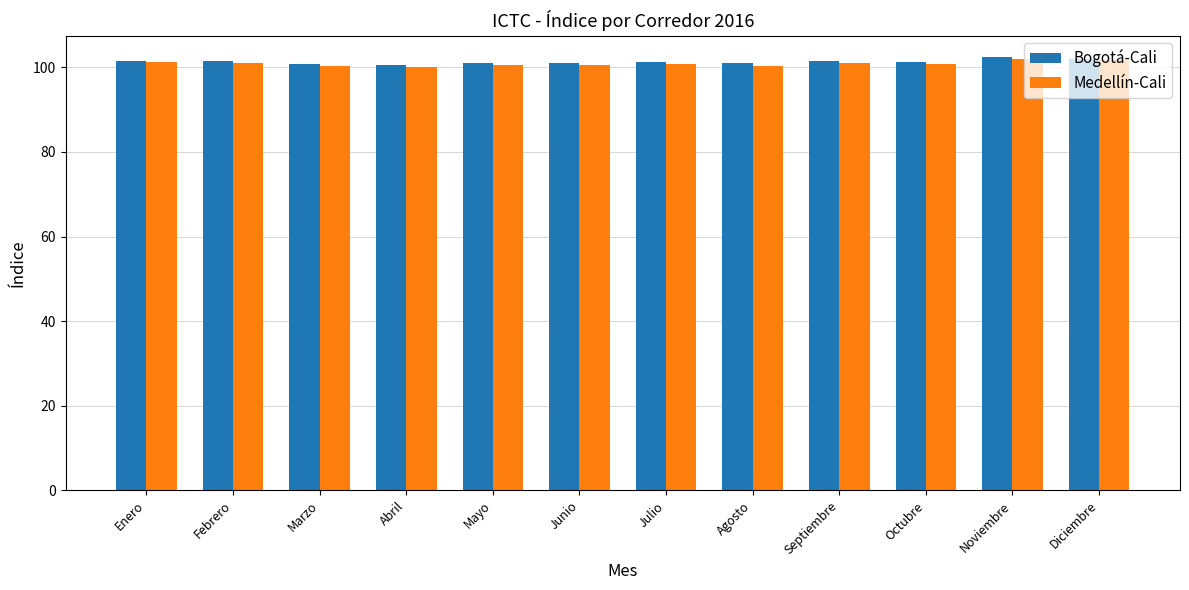

True or false: Bogotá-Cali has a value of 102.4 at Noviembre.

True